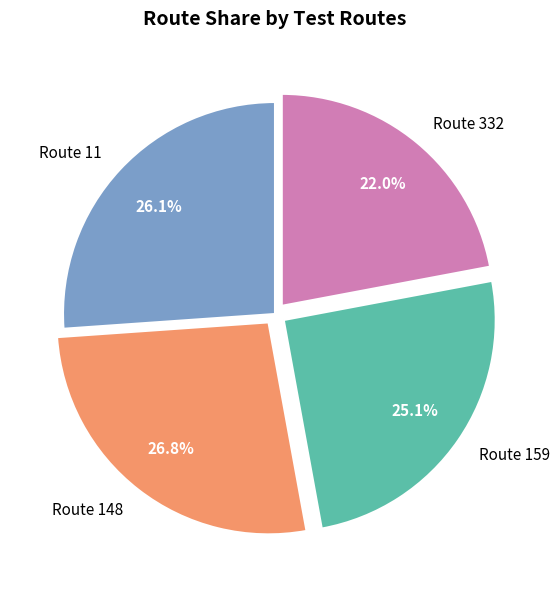

Count the number of slices in the pie.

4